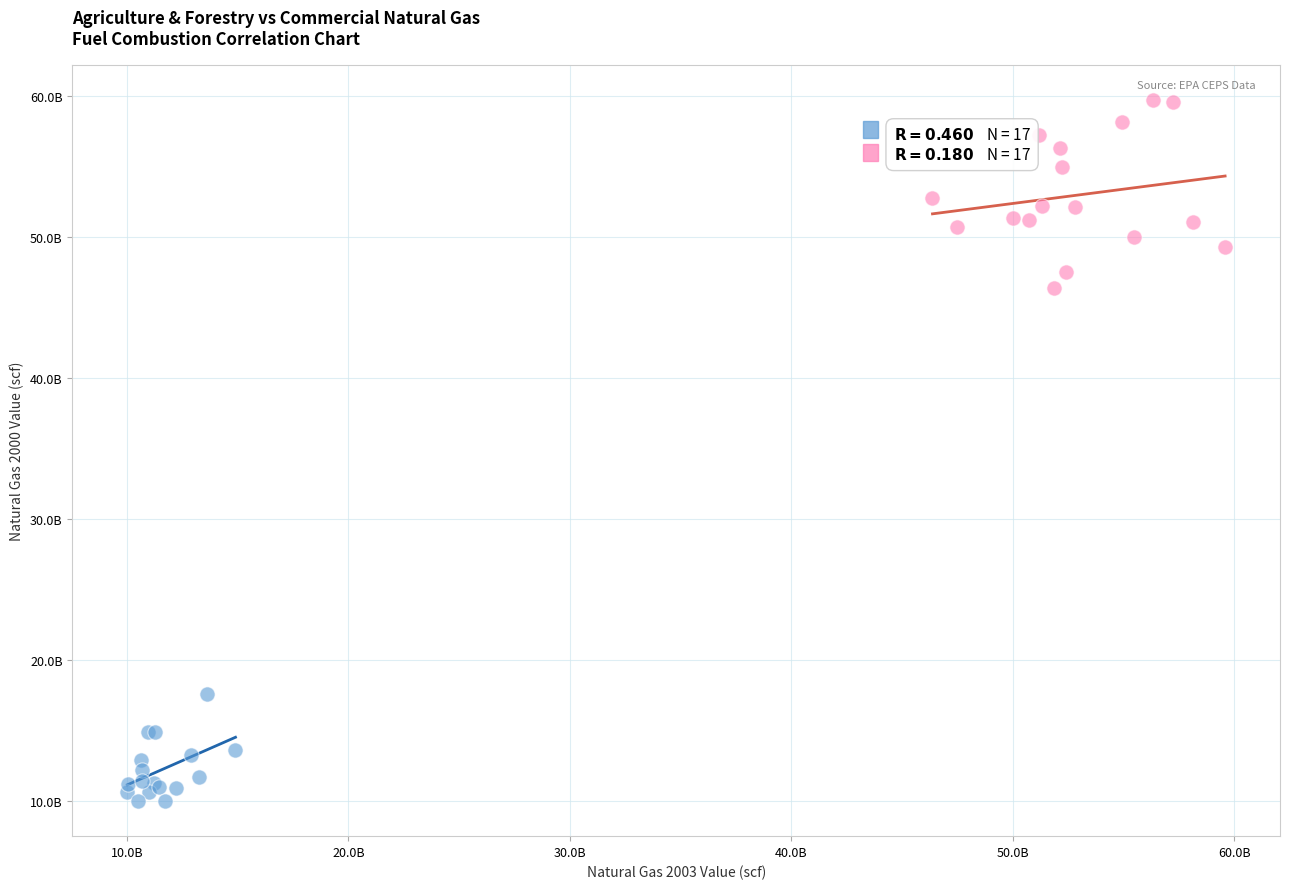

Which series reaches the minimum Y coordinate?

Agriculture & Forestry